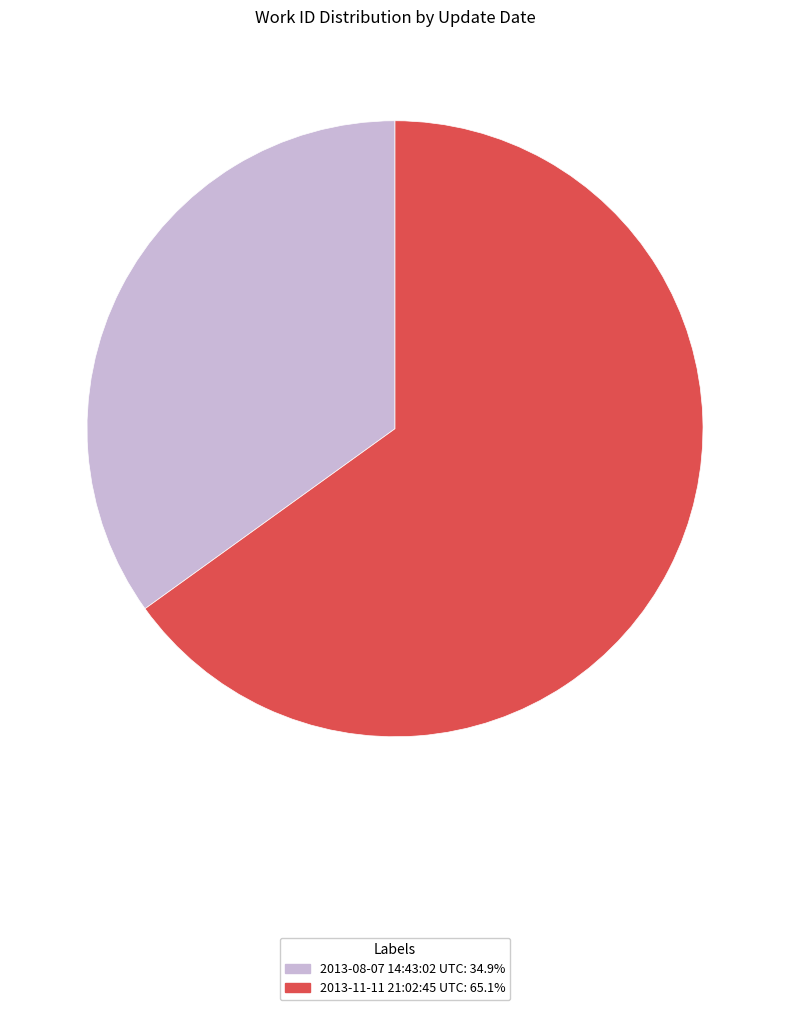

Rank the categories by value from highest to lowest.

2013-11-11 21:02:45 UTC, 2013-08-07 14:43:02 UTC